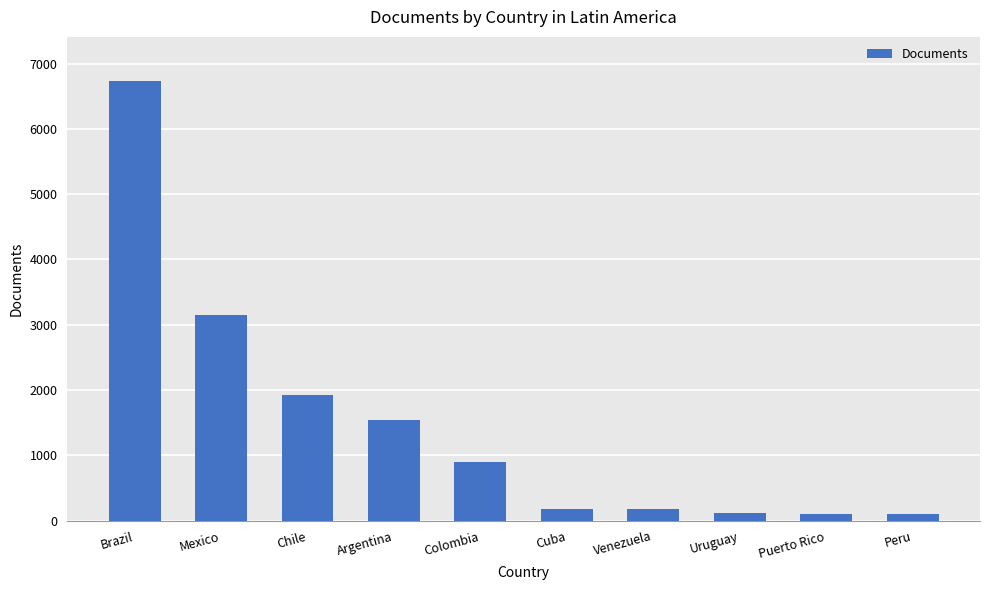

How many bars are there in total?

10